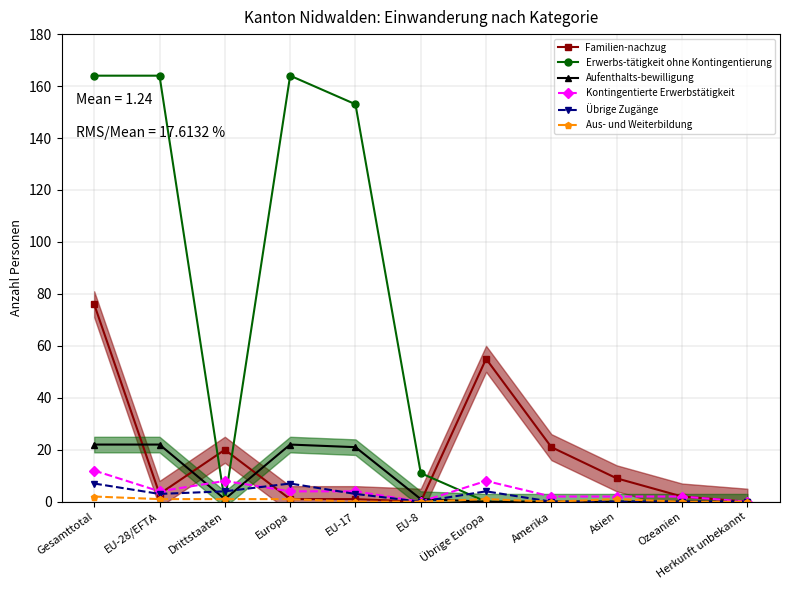

True or false: Aus- und Weiterbildung has more than 0 interior local peaks.

True